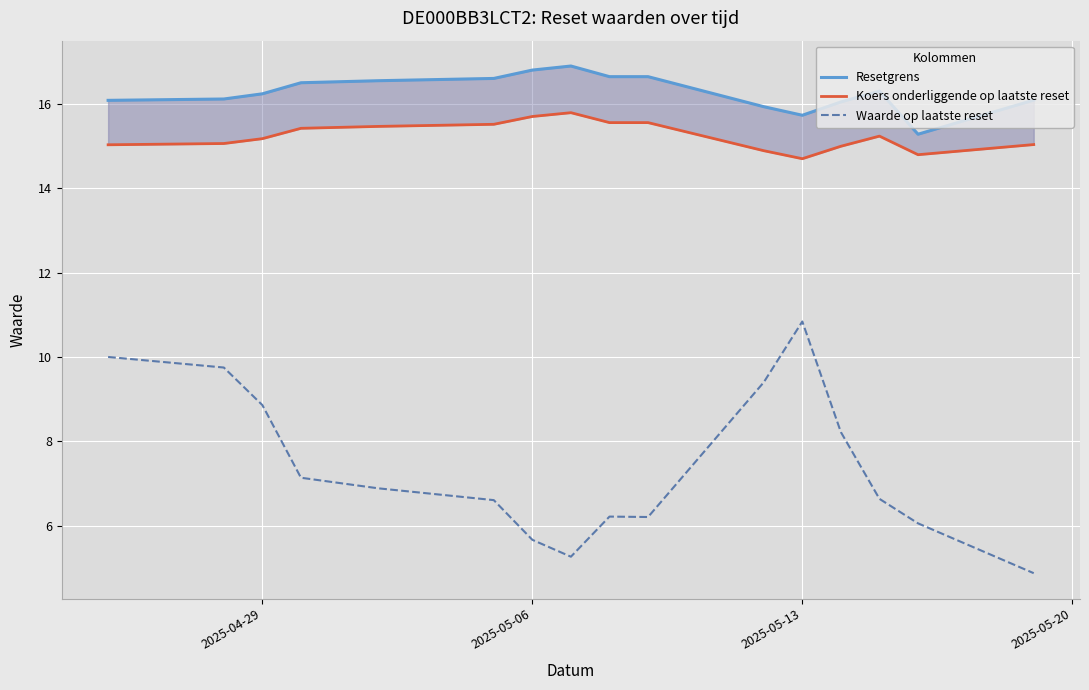

What is the greatest value displayed?

16.9